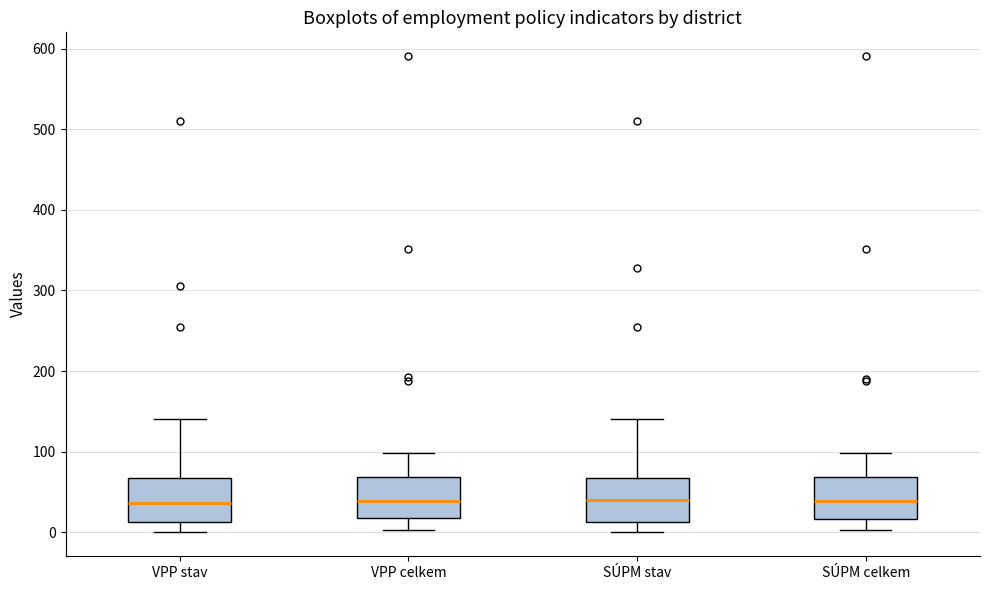

Where does the lower whisker of the box for VPP celkem end on the y-axis? The values are not printed on the chart, so give them approximately, as read against the axis.

0